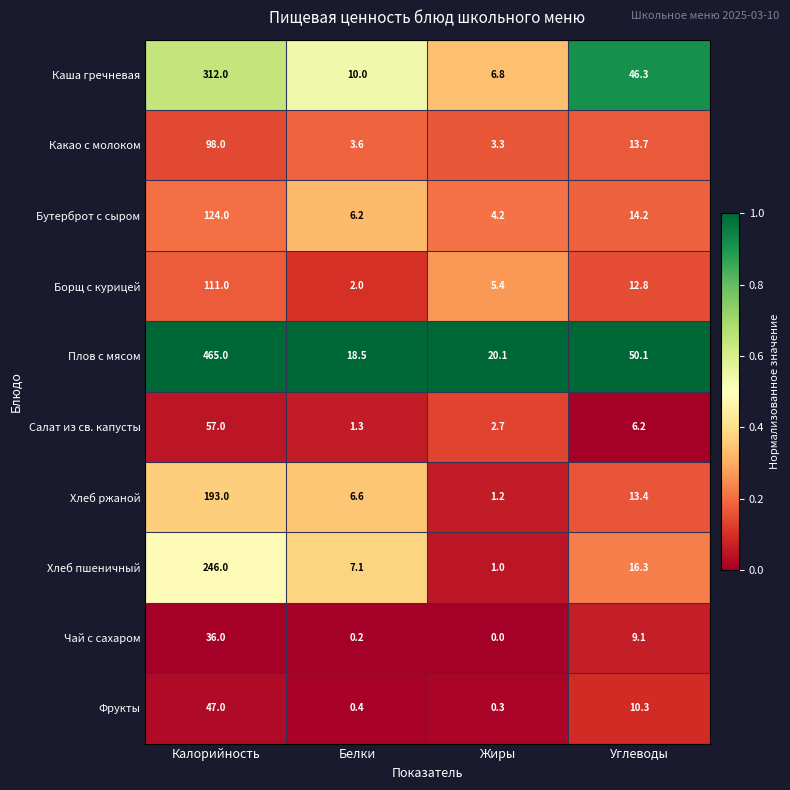

What is the average value of the Салат из св. капусты series?

16.8